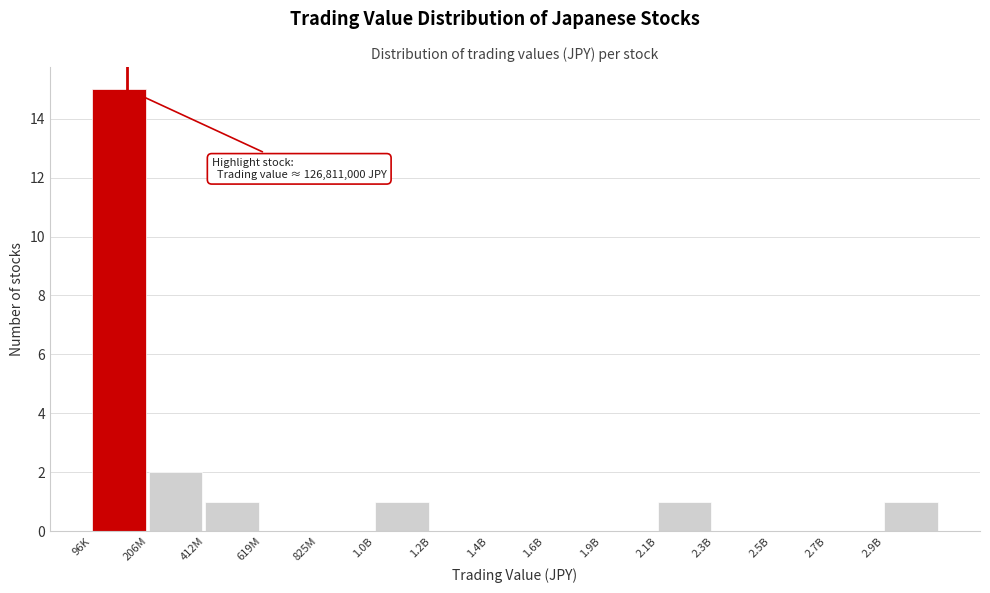

Reading right to left, transcribe all the data shown in this chart.

2.9B=1	2.7B=0	2.5B=0	2.3B=0	2.1B=1	1.9B=0	1.6B=0	1.4B=0	1.2B=0	1.0B=1	825M=0	619M=0	412M=1	206M=2	96K=15